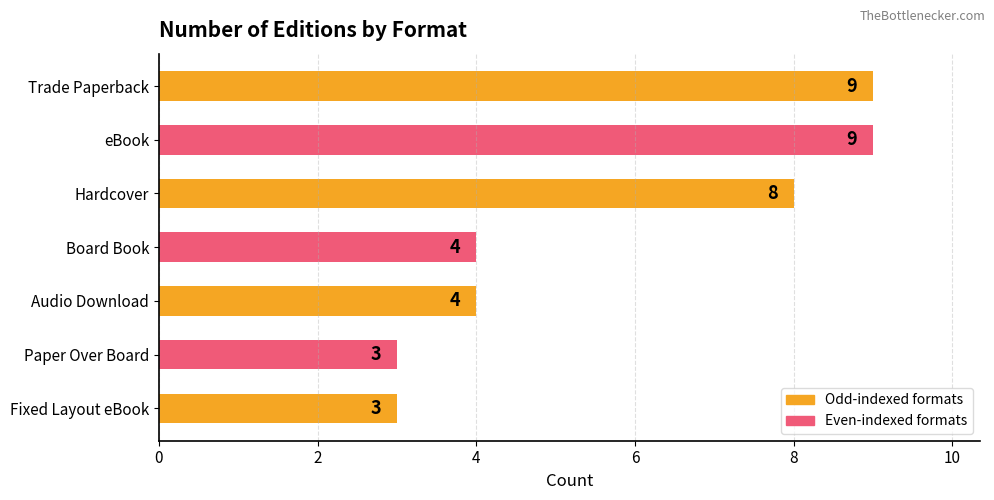

What is the greatest value displayed?

9